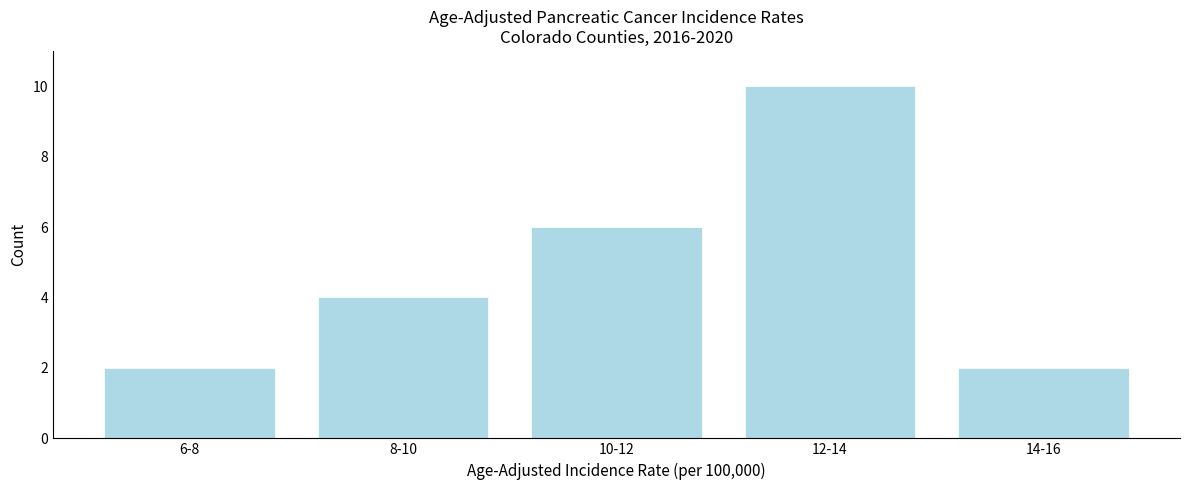

Reading left to right, transcribe all the data shown in this chart.

6-8=2	8-10=4	10-12=6	12-14=10	14-16=2